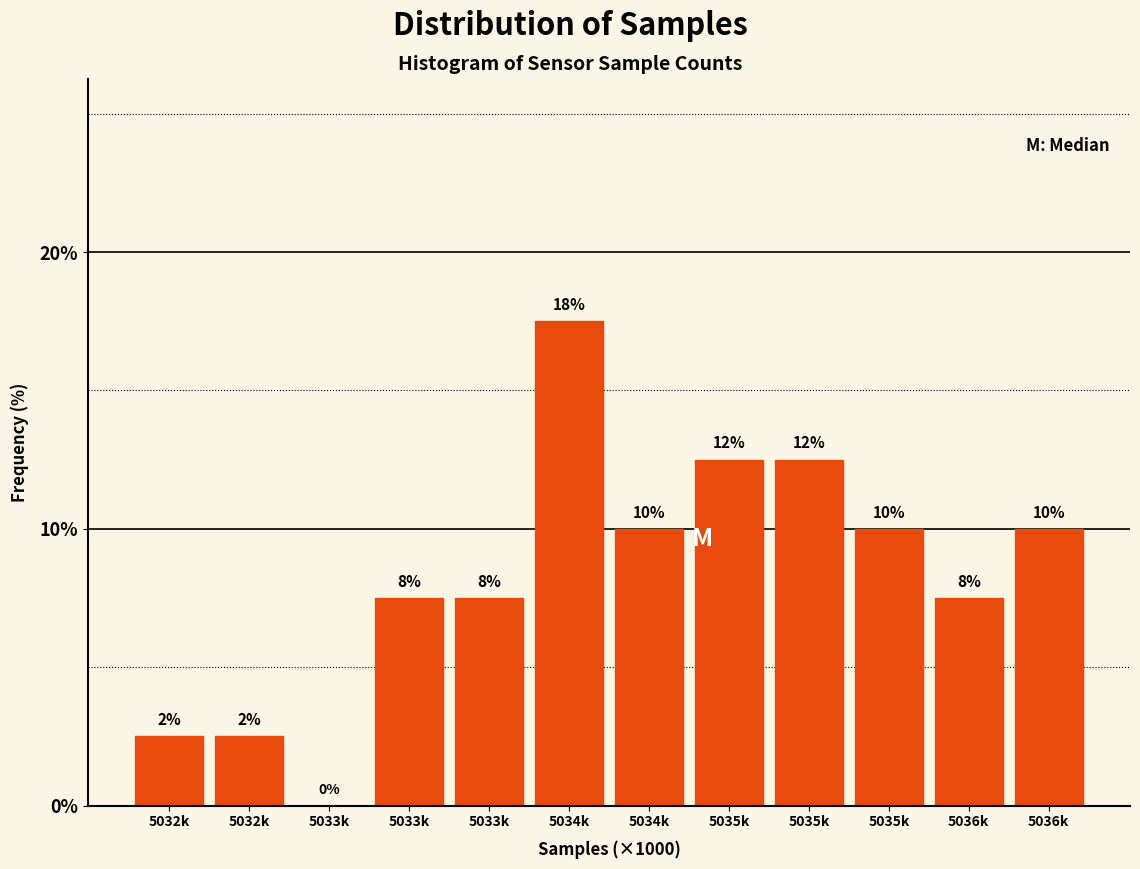

Are the bars horizontal?

No